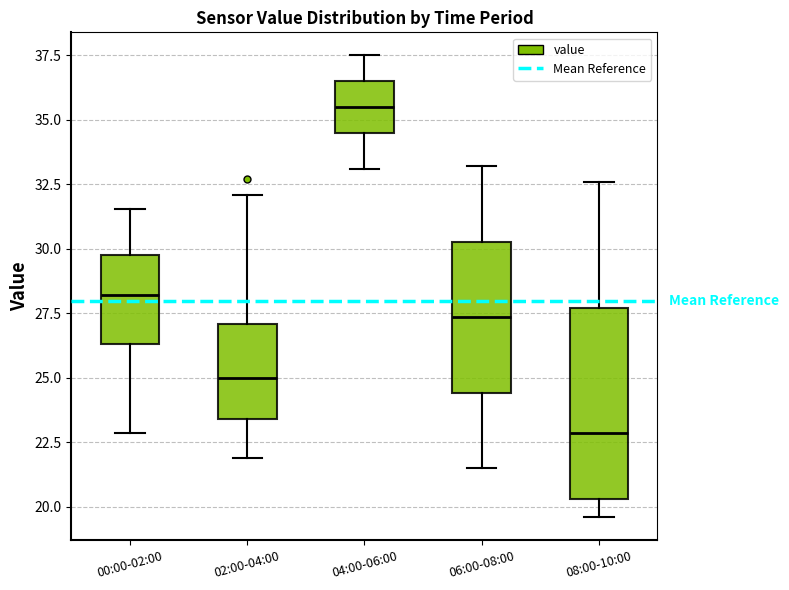

Where is the lower edge of the box for 00:00-02:00 on the y-axis? The values are not printed on the chart, so give them approximately, as read against the axis.

26.5